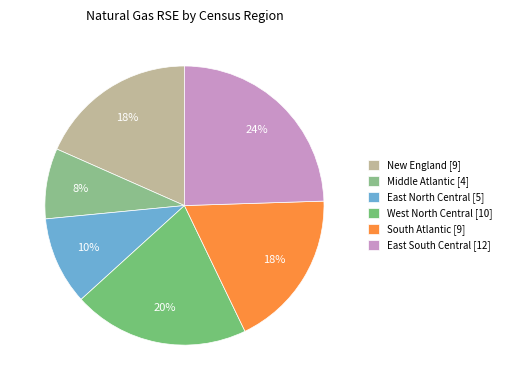

Count the number of slices in the pie.

6